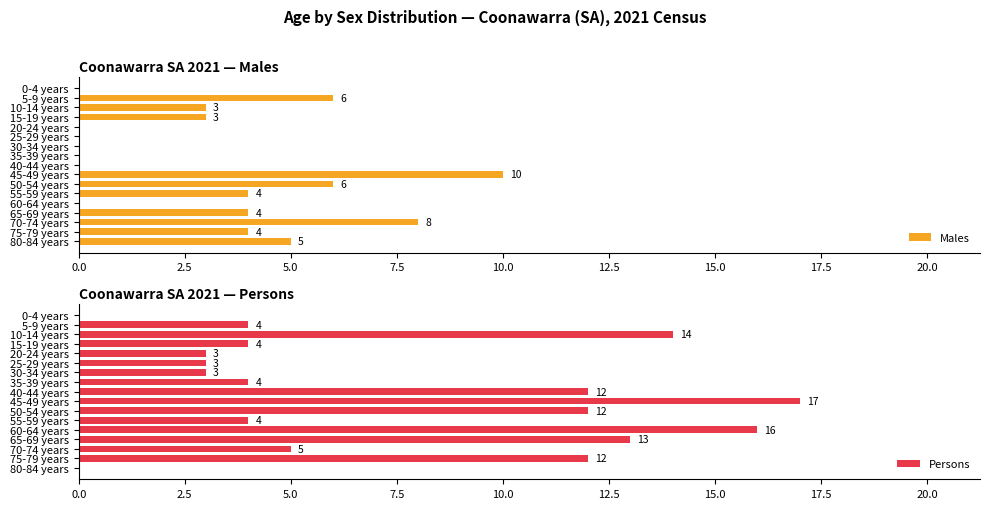

List the series in order of their peak value, highest first.

Persons, Males